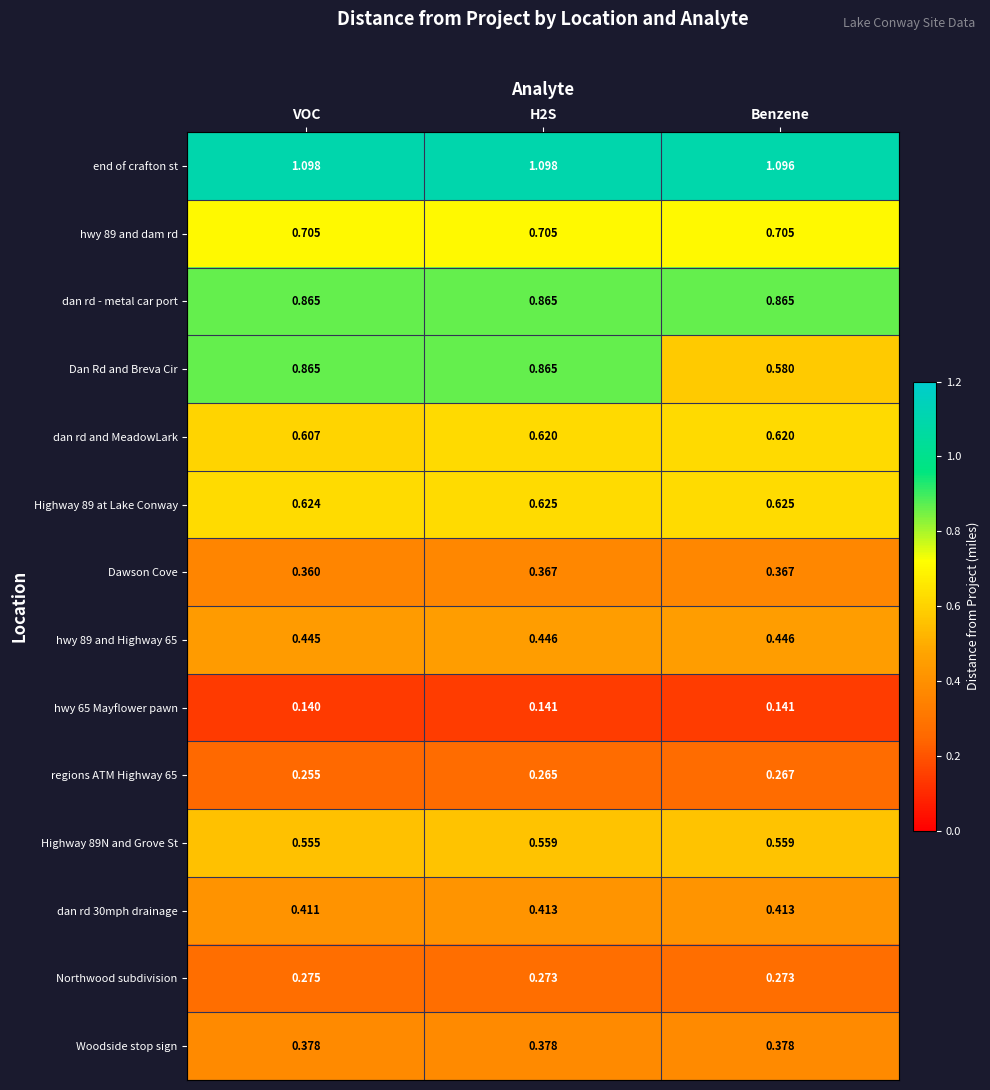

Between VOC and H2S, which series saw the biggest shift?

dan rd and MeadowLark